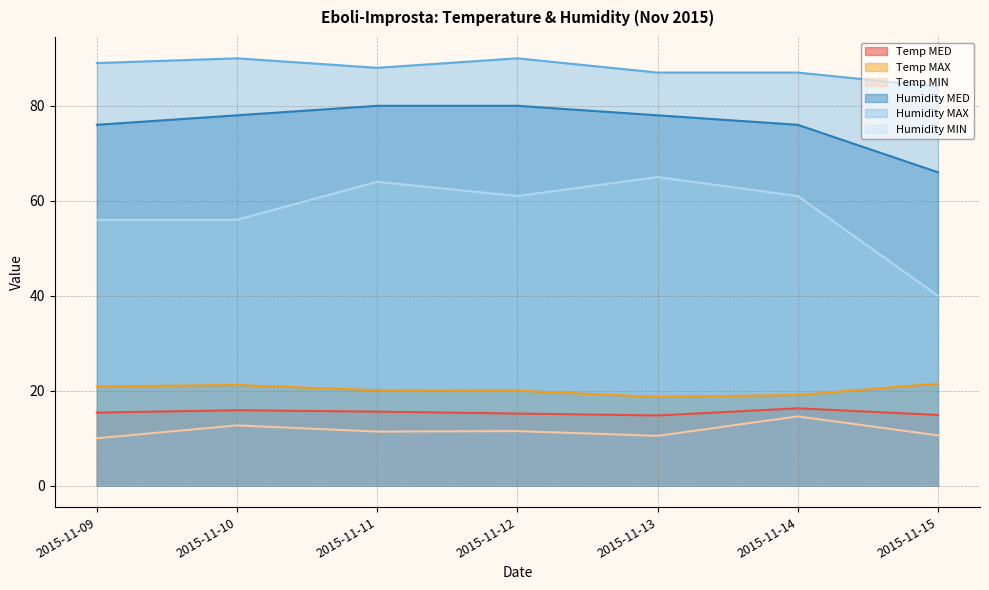

Reading right to left, extract all data points from this chart.

Temp MED: 2015-11-15=14.9	2015-11-14=16.3	2015-11-13=14.8	2015-11-12=15.2	2015-11-11=15.6	2015-11-10=15.9	2015-11-09=15.4
Temp MAX: 2015-11-15=21.5	2015-11-14=19.1	2015-11-13=18.7	2015-11-12=20.0	2015-11-11=20.1	2015-11-10=21.2	2015-11-09=20.9
Temp MIN: 2015-11-15=10.6	2015-11-14=14.6	2015-11-13=10.5	2015-11-12=11.5	2015-11-11=11.4	2015-11-10=12.7	2015-11-09=10.0
Humidity MED: 2015-11-15=66.0	2015-11-14=76.0	2015-11-13=78.0	2015-11-12=80.0	2015-11-11=80.0	2015-11-10=78.0	2015-11-09=76.0
Humidity MAX: 2015-11-15=84.0	2015-11-14=87.0	2015-11-13=87.0	2015-11-12=90.0	2015-11-11=88.0	2015-11-10=90.0	2015-11-09=89.0
Humidity MIN: 2015-11-15=40.0	2015-11-14=61.0	2015-11-13=65.0	2015-11-12=61.0	2015-11-11=64.0	2015-11-10=56.0	2015-11-09=56.0